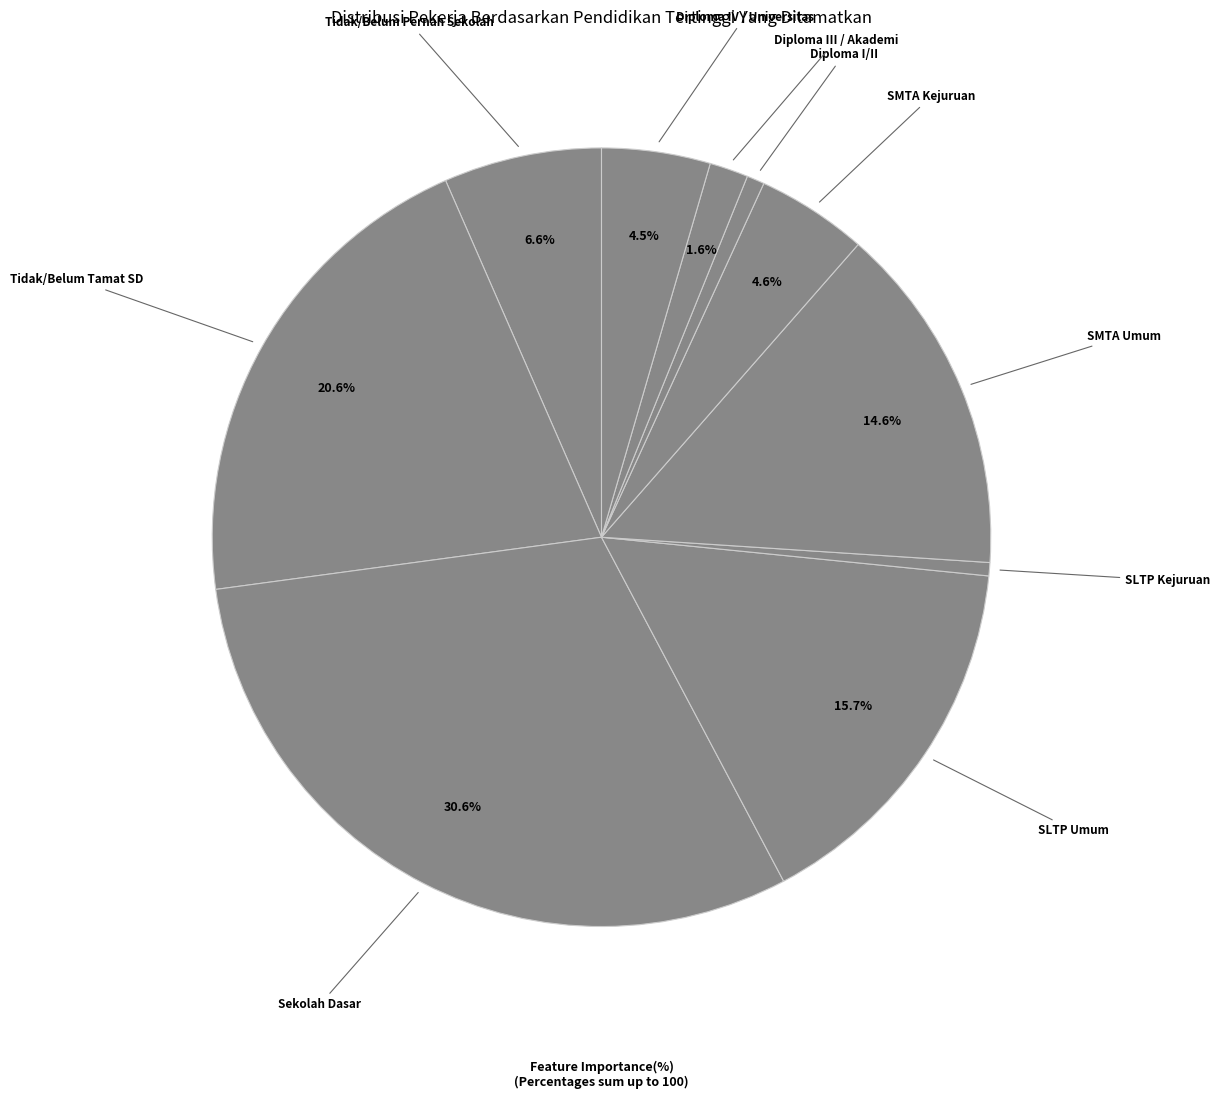

How many slices are in this pie chart?

10